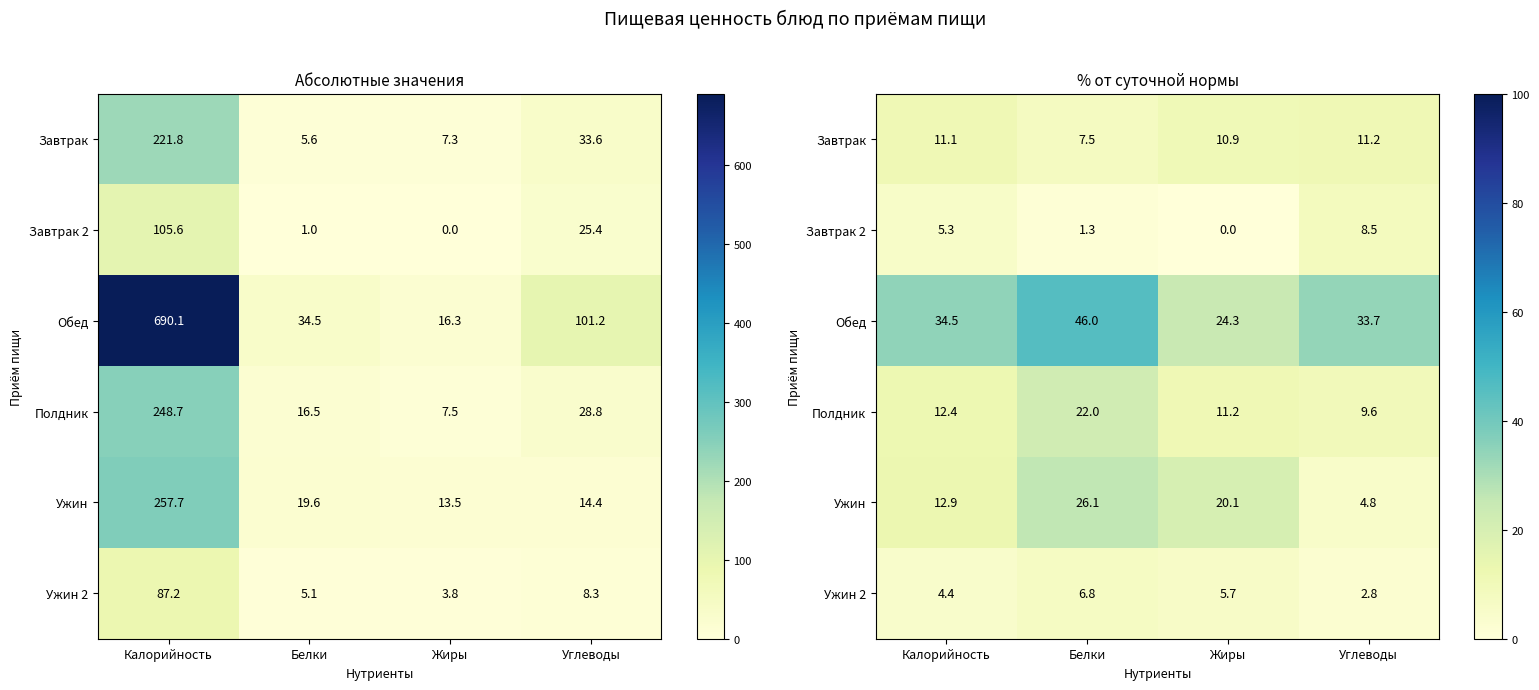

At which category is the sum across all series the highest?

Белки